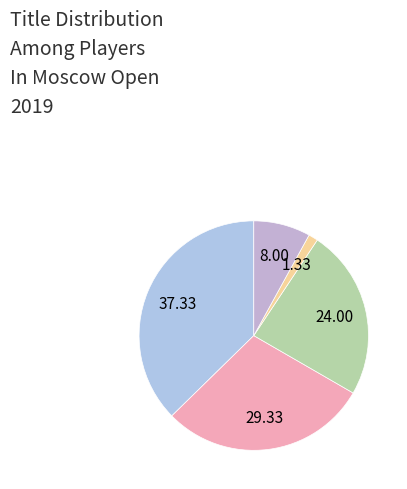

Is there any slice that represents more than half of the pie?

No